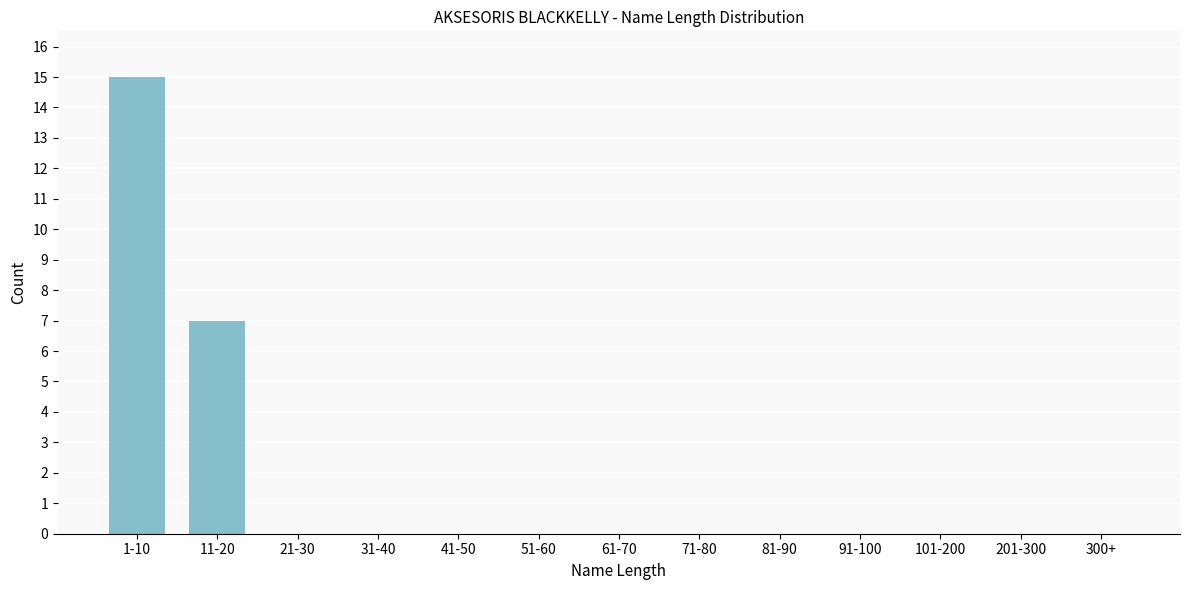

Reading right to left, extract all data points from this chart.

300+=0	201-300=0	101-200=0	91-100=0	81-90=0	71-80=0	61-70=0	51-60=0	41-50=0	31-40=0	21-30=0	11-20=7	1-10=15